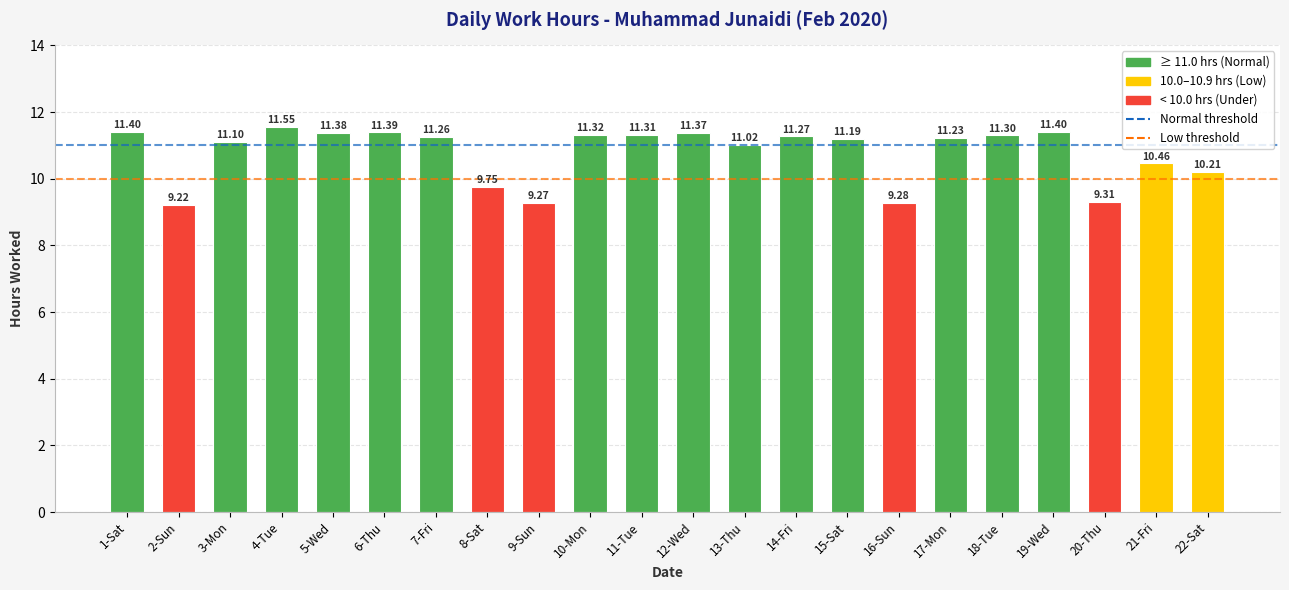

What is the difference between the values at 9-Sun and 4-Tue?

2.3